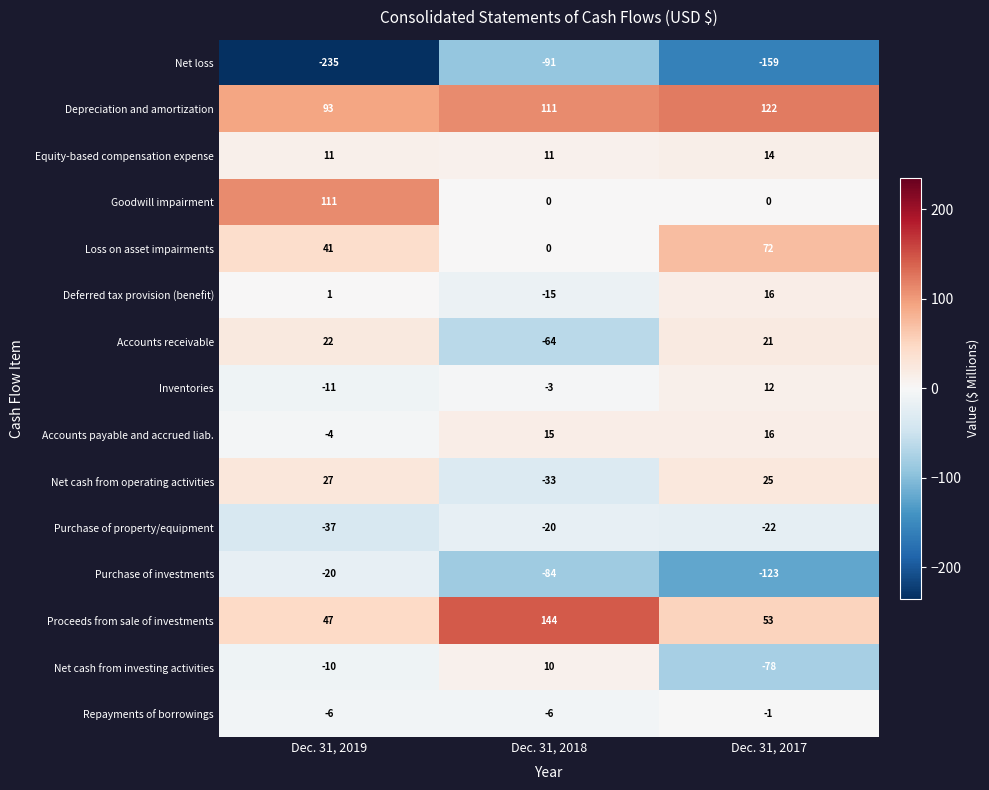

The value of Equity-based compensation expense at Dec. 31, 2018 is 11. True or false?

True